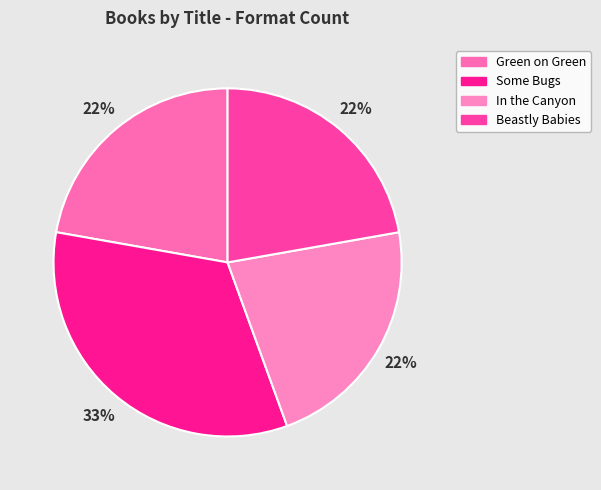

What is the smallest slice in the pie chart?

Green on Green